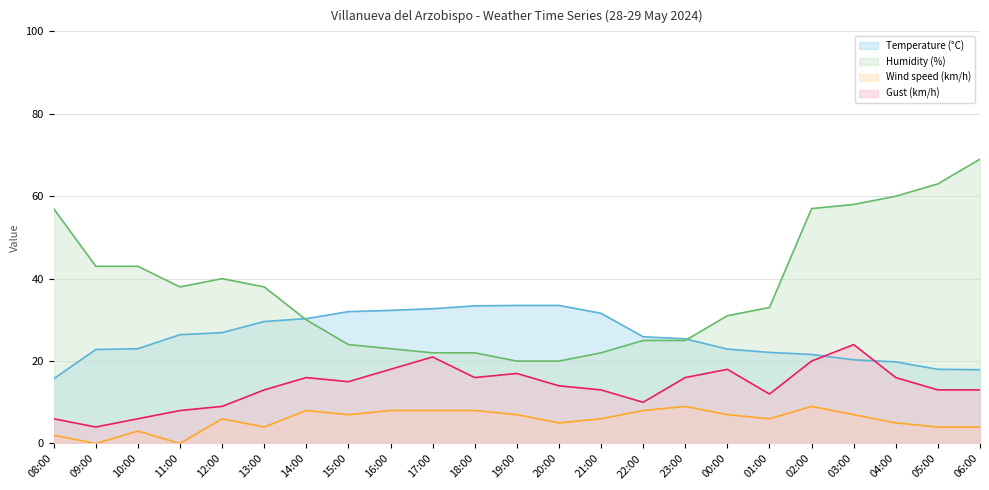

At 10:00, list the series in order from largest to smallest.

Humidity (%), Temperature (°C), Gust (km/h), Wind speed (km/h)